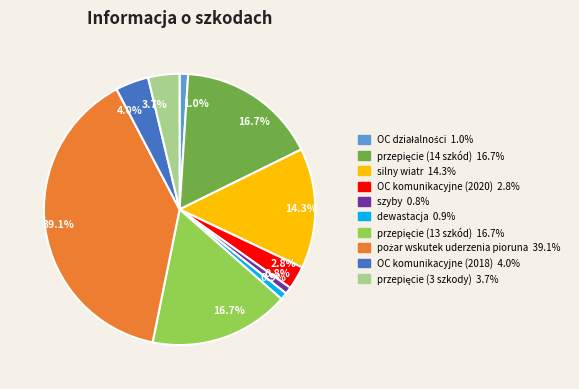

Is there a majority slice in this chart?

No